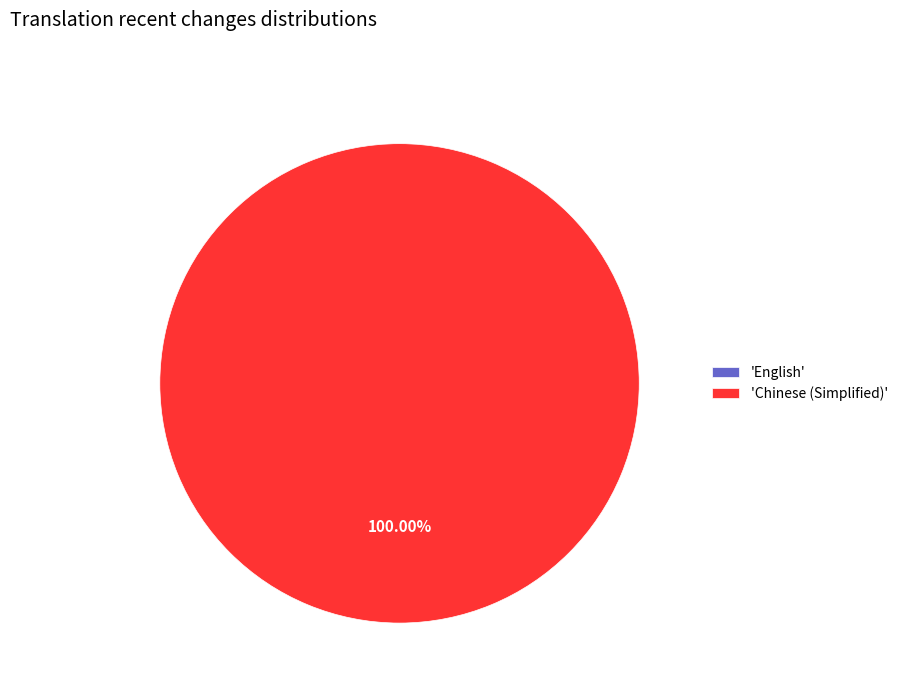

Between Chinese (Simplified) and English, which is larger?

Chinese (Simplified)